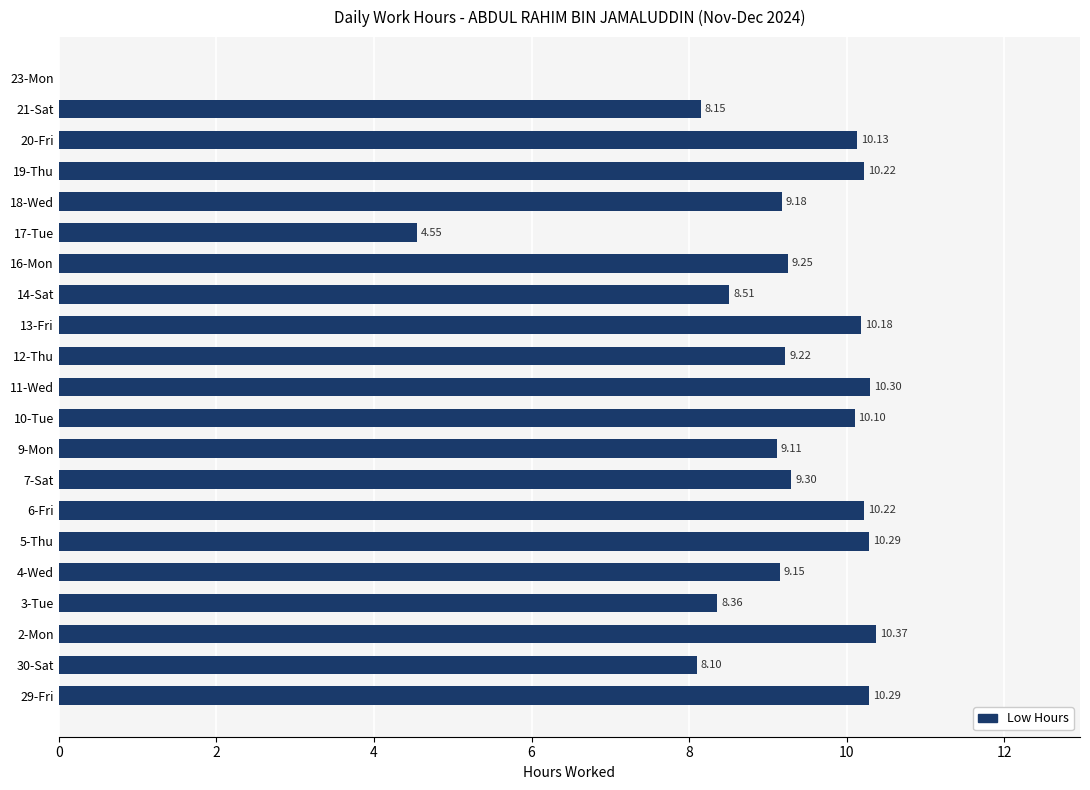

Which has a higher value, 10-Tue or 14-Sat?

10-Tue